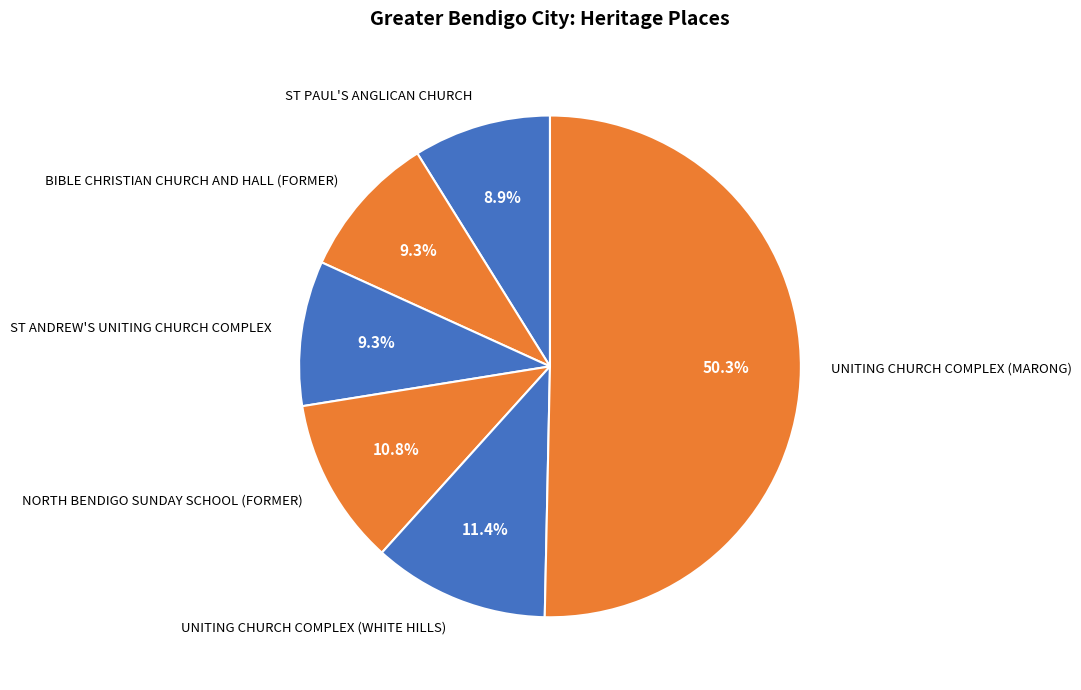

The ST PAUL'S ANGLICAN CHURCH slice represents 1% of the pie. True or false?

False